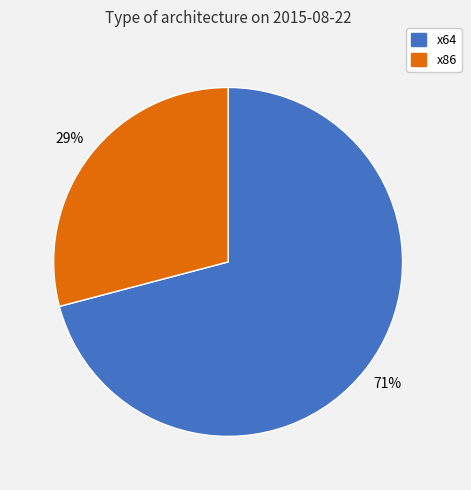

Which slice represents more than half of the pie?

x64